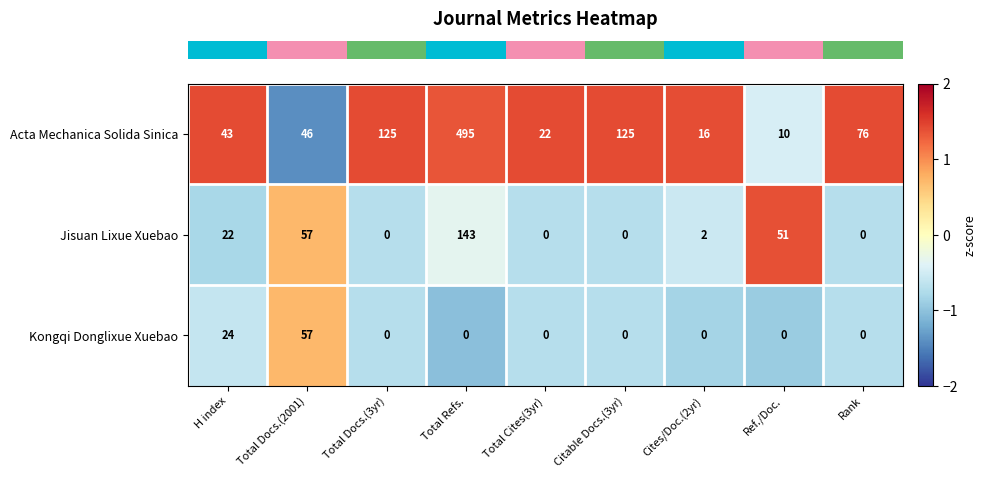

What value does the Acta Mechanica Solida Sinica series have at Total Refs.?

495